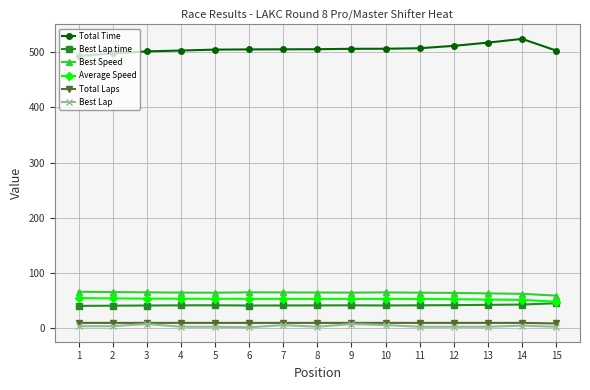

The Best Lap series shows 3.0 at 11. True or false?

True